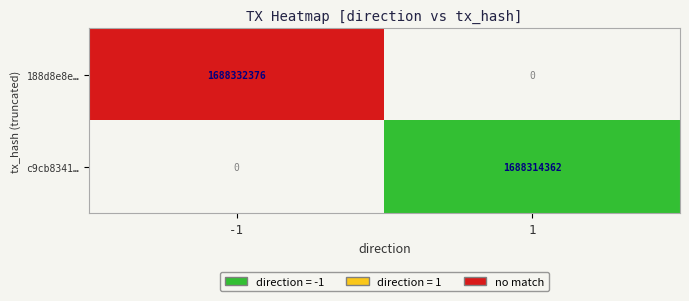

Is it true that 188d8e8e… equals 1070608250 at -1?

False